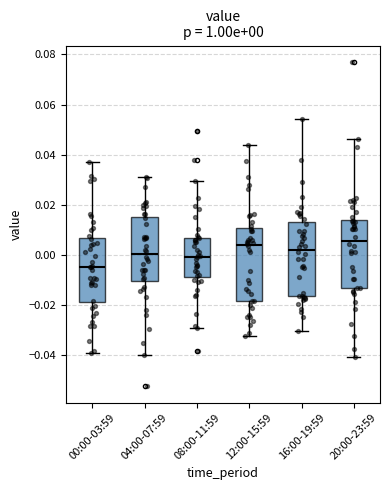

Which box's median line is the lowest?

00:00-03:59